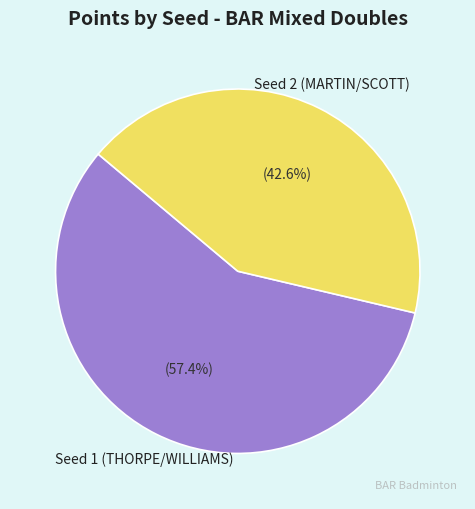

What is the smallest slice in the pie chart?

Seed 2 (MARTIN/SCOTT)